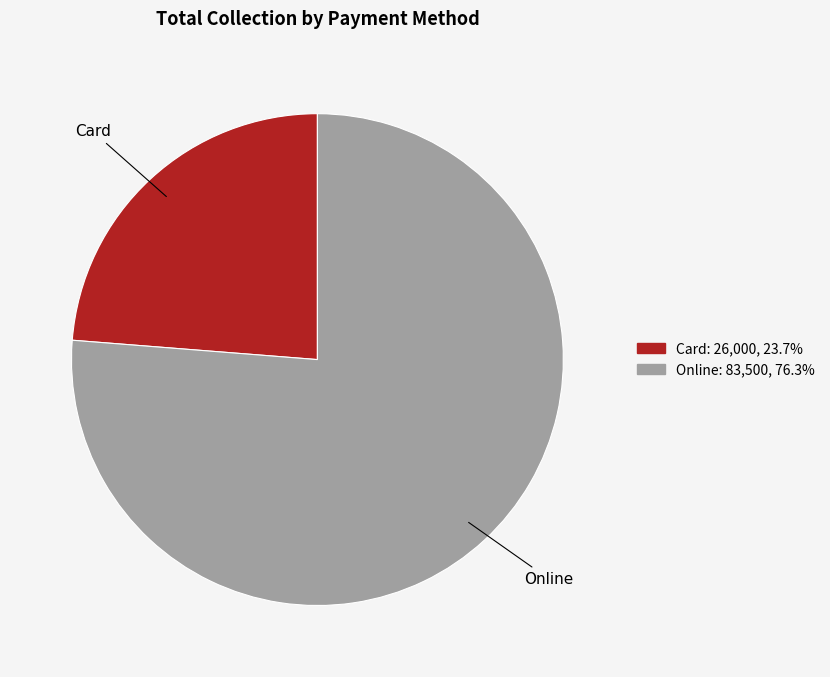

Rank the categories by value from highest to lowest.

Online, Card